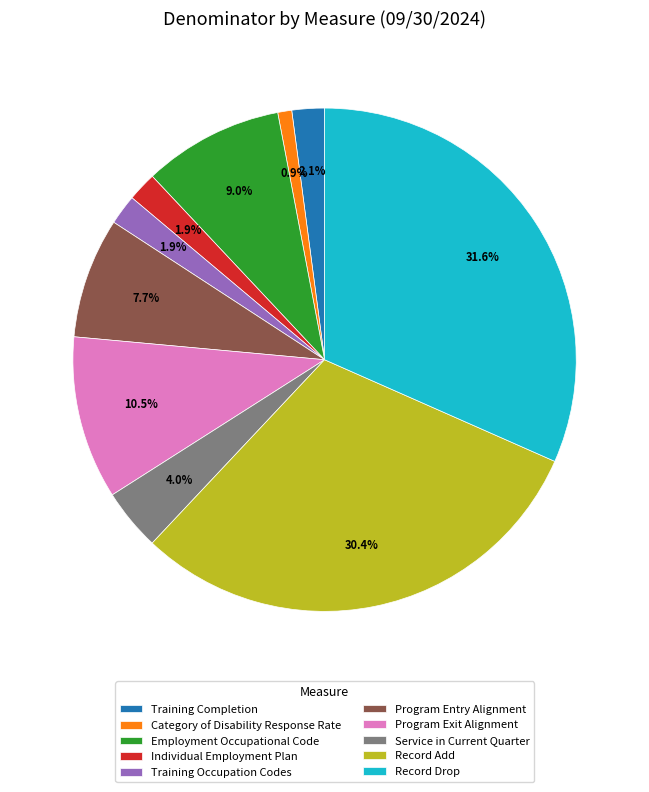

To the nearest percent, what percentage of the pie is Employment Occupational Code?

9%